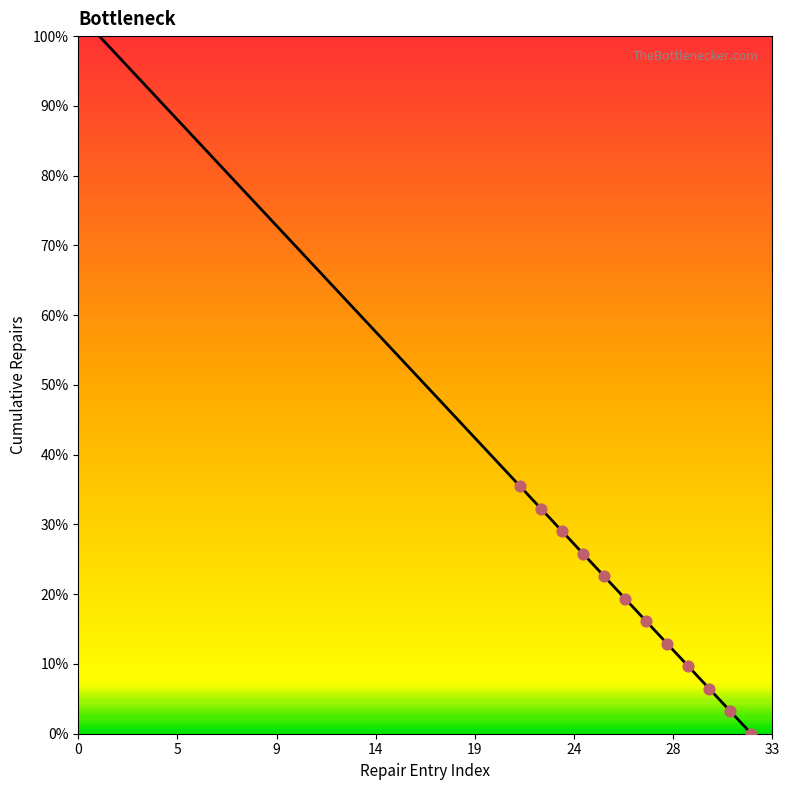

Is this an area chart (filled region under the line)?

No